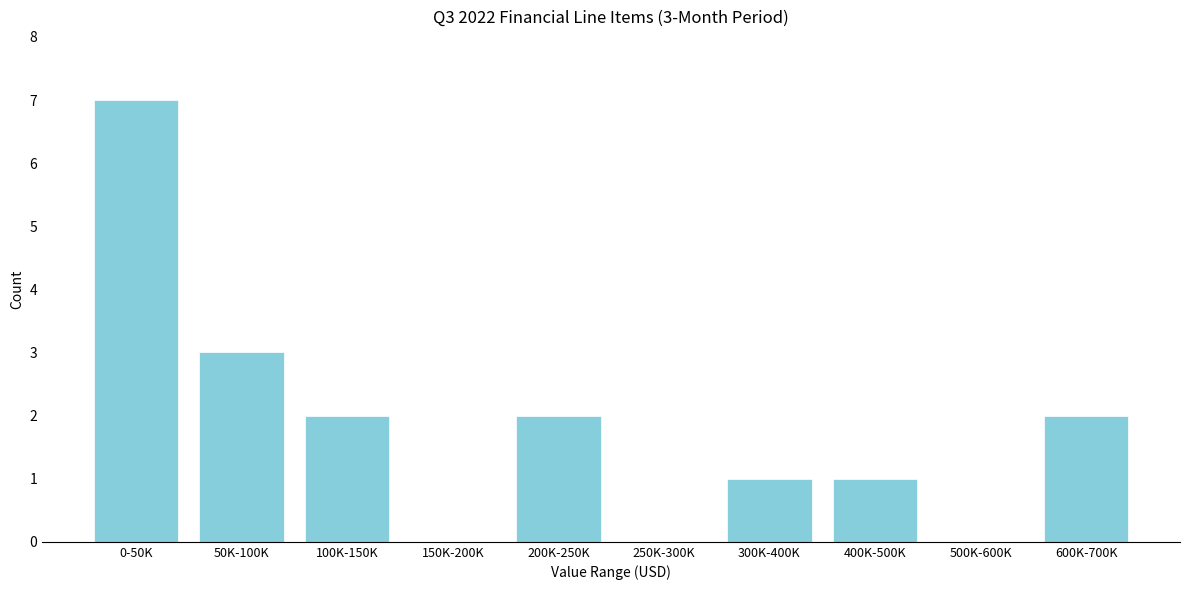

Reading left to right, transcribe all the data shown in this chart.

0-50K=7	50K-100K=3	100K-150K=2	150K-200K=0	200K-250K=2	250K-300K=0	300K-400K=1	400K-500K=1	500K-600K=0	600K-700K=2